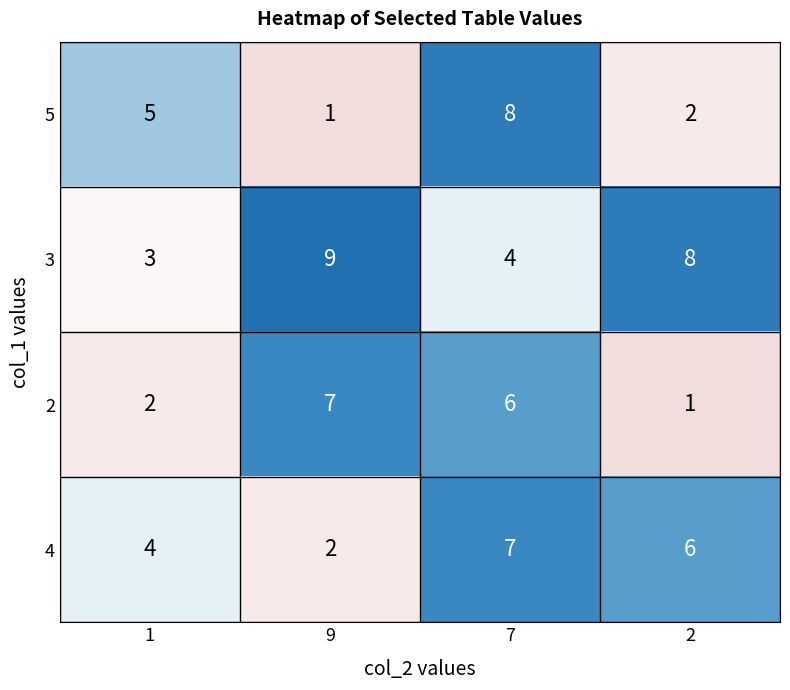

Reading right to left, what are all the values shown in this chart?

5: 2	8	1	5
3: 8	4	9	3
2: 1	6	7	2
4: 6	7	2	4